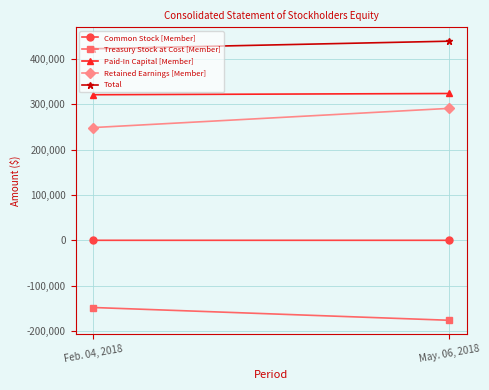

Count the Retained Earnings [Member] values in the range 248311 to 290461.

2